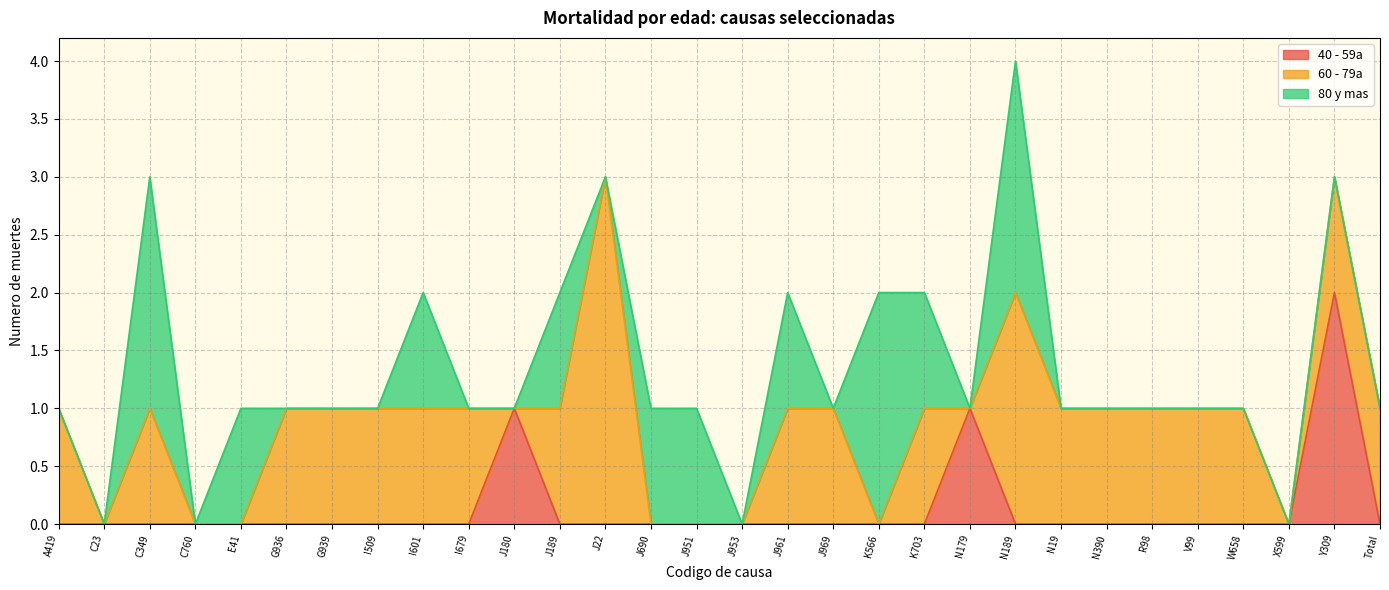

What is the total value across all series at G939?

1